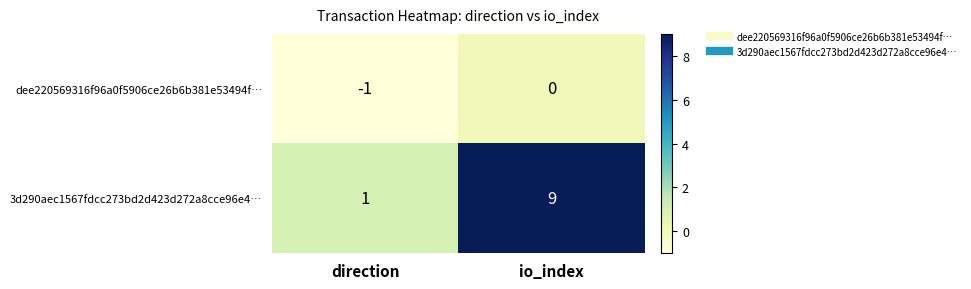

Between direction and io_index, which series saw the biggest shift?

3d290aec1567fdcc273bd2d423d272a8cce96e4…